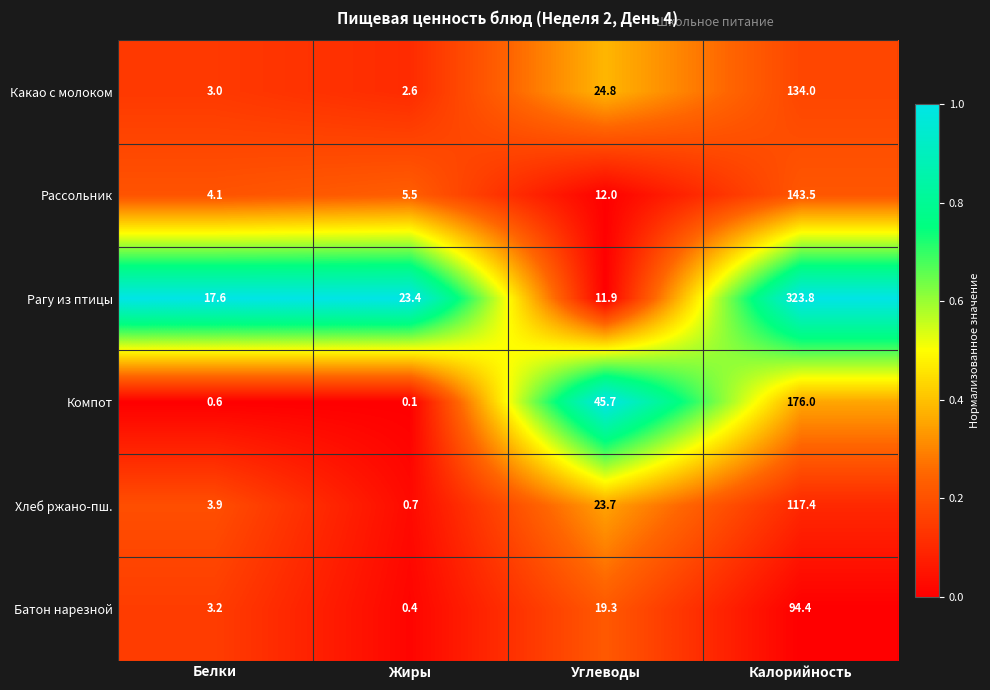

Reading left to right, extract all data points from this chart.

Какао с молоком: Белки=3.0	Жиры=2.6	Углеводы=24.8	Калорийность=134.0
Рассольник: Белки=4.1	Жиры=5.5	Углеводы=12.0	Калорийность=143.5
Рагу из птицы: Белки=17.6	Жиры=23.4	Углеводы=11.9	Калорийность=323.8
Компот: Белки=0.6	Жиры=0.1	Углеводы=45.7	Калорийность=176.0
Хлеб ржано-пш.: Белки=3.9	Жиры=0.7	Углеводы=23.7	Калорийность=117.4
Батон нарезной: Белки=3.2	Жиры=0.4	Углеводы=19.3	Калорийность=94.4